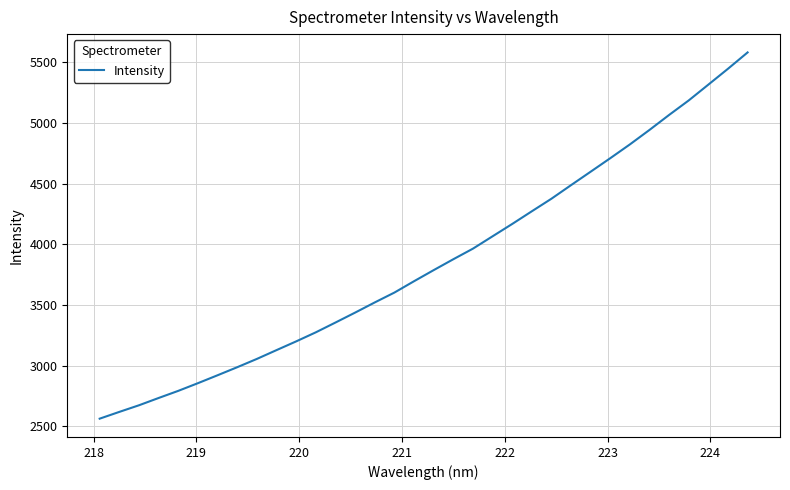

What is the maximum value shown in the chart?

5580.6